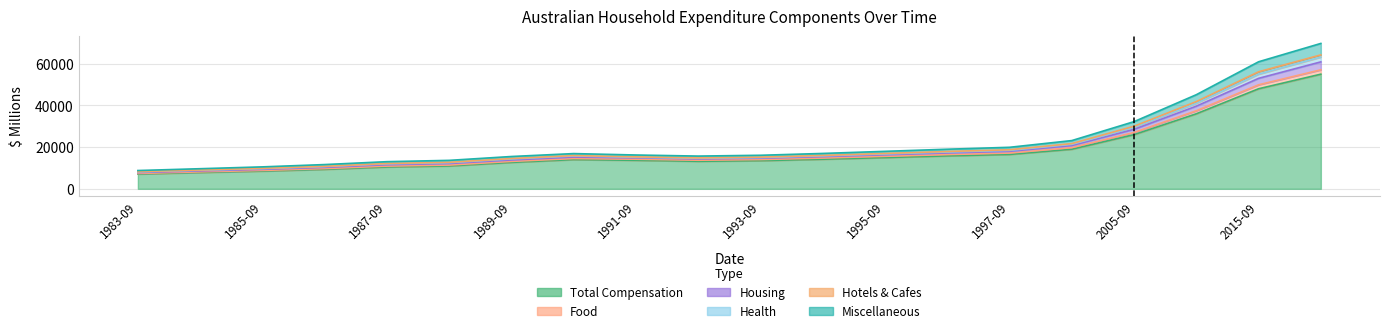

How many lines are shown in the chart?

6